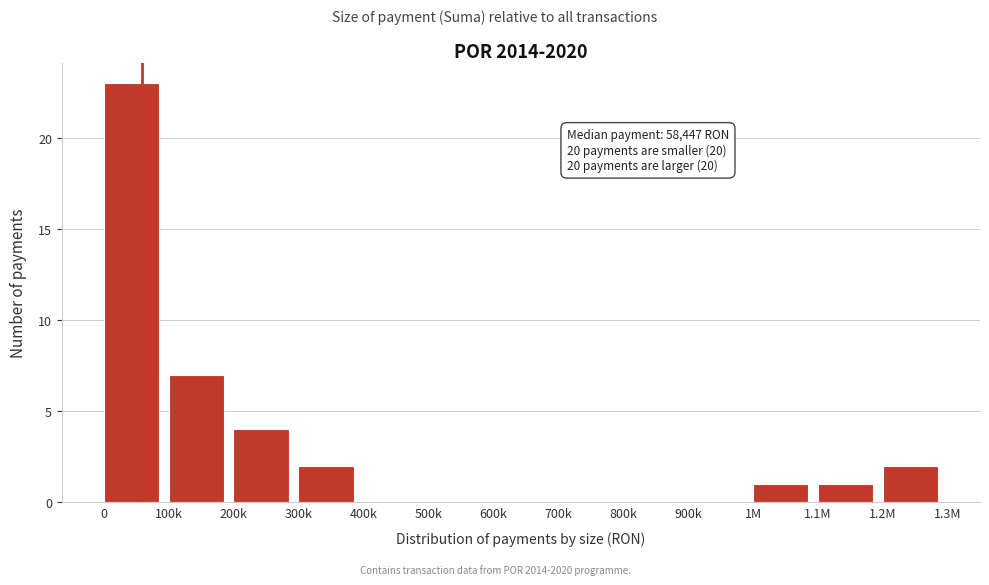

Reading left to right, list all the values displayed in this chart.

0=23	100k=7	200k=4	300k=2	400k=0	500k=0	600k=0	700k=0	800k=0	900k=0	1M=1	1.1M=1	1.2M=2